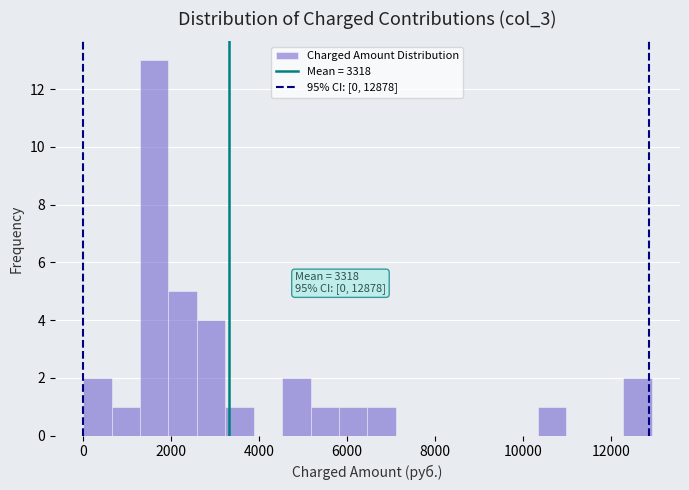

Read against the x-axis, roughly where is the centre of the tallest bar?

1600